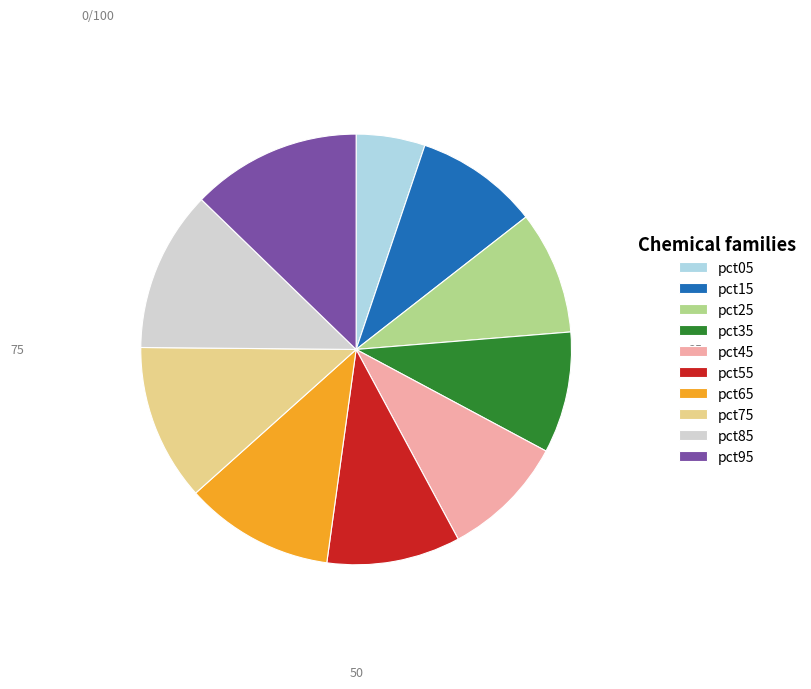

Is there any slice that represents more than half of the pie?

No